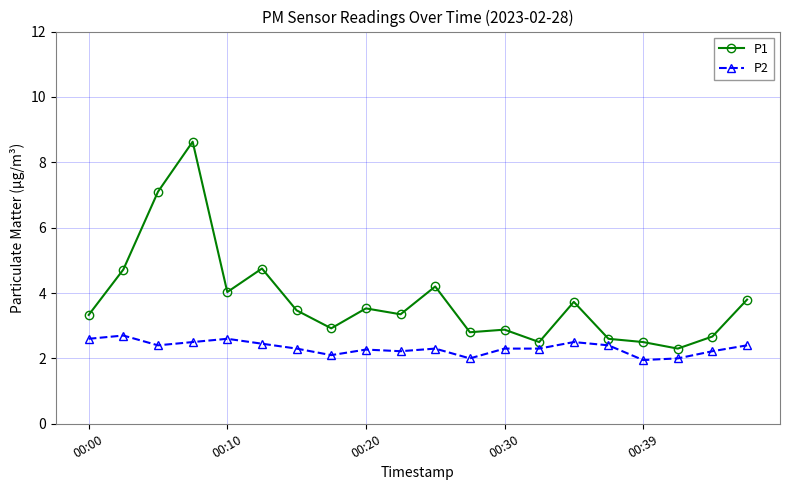

True or false: P2 and P1 cross at least once.

False